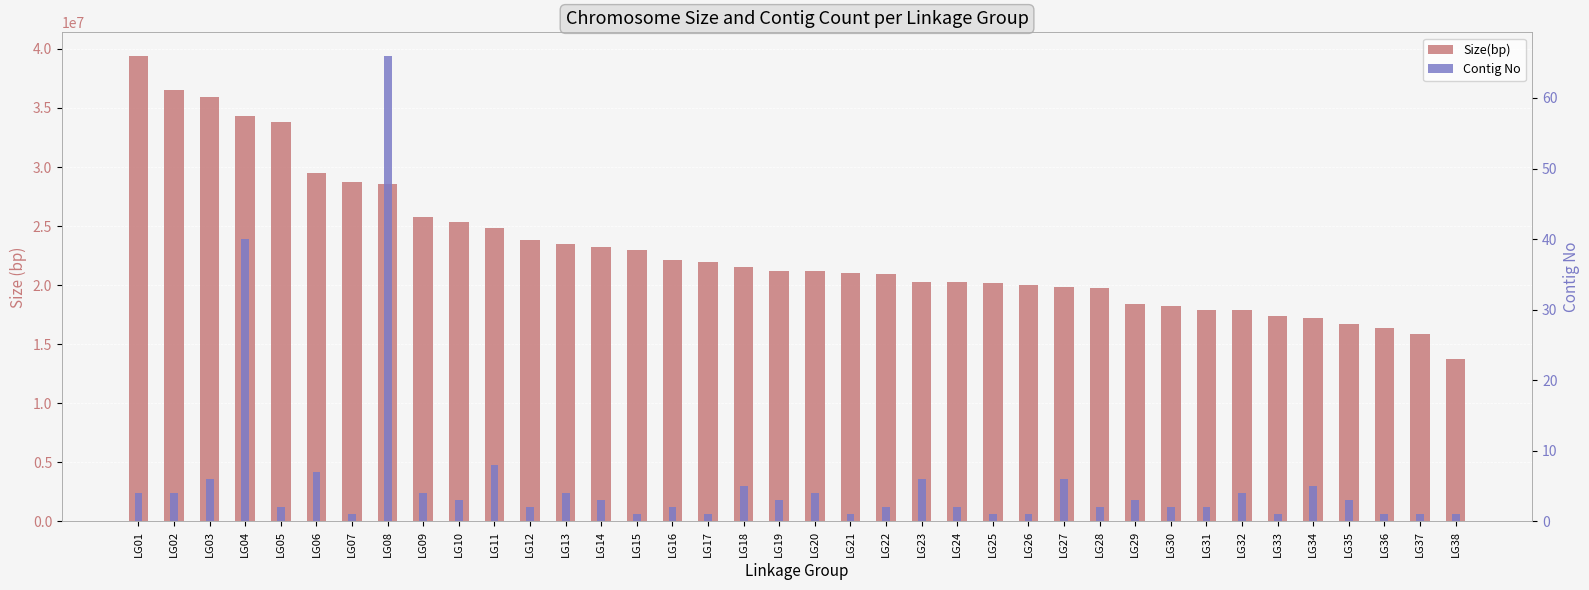

At which label does Contig No first exceed 3?

LG01